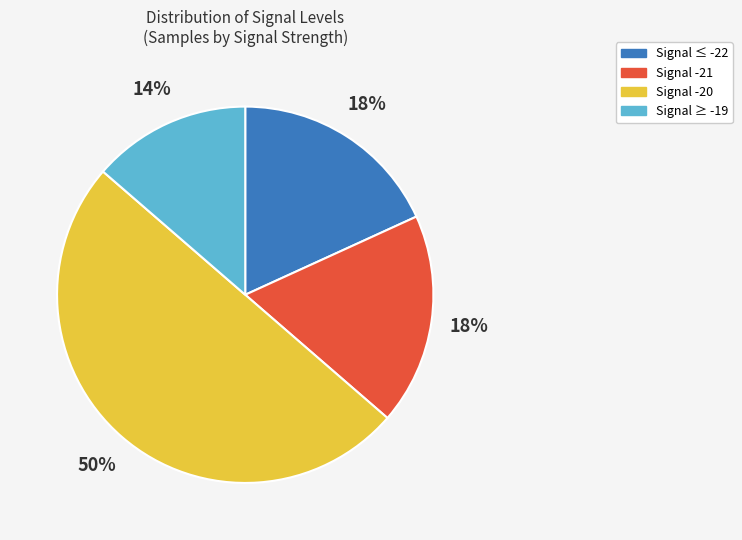

To the nearest percent, what is the difference between the largest and smallest slice percentages?

36%